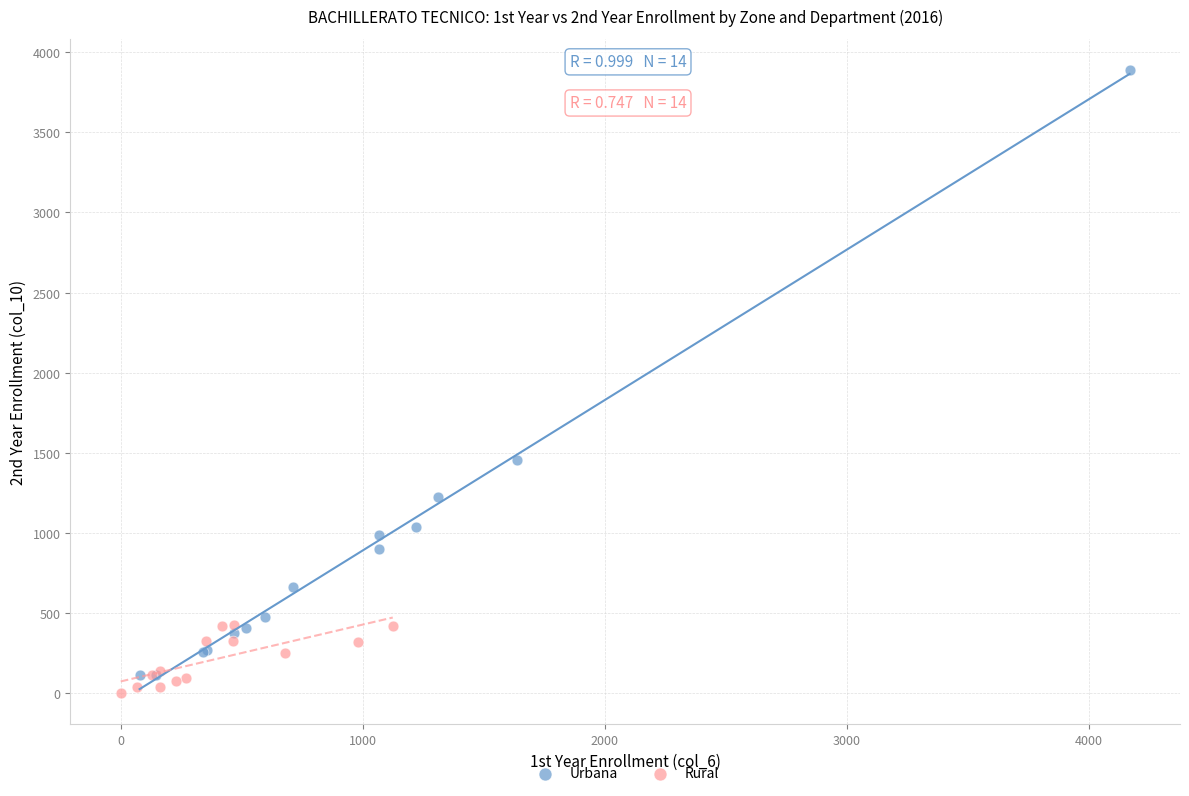

Which series has the largest Y range (max minus min)?

Urbana